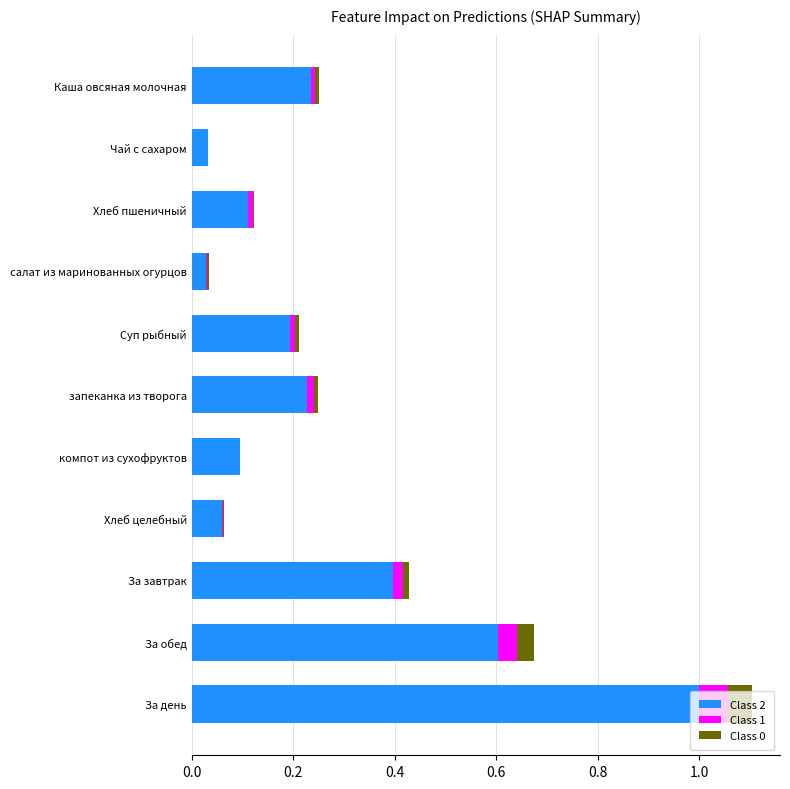

How many data points does each series have?

11